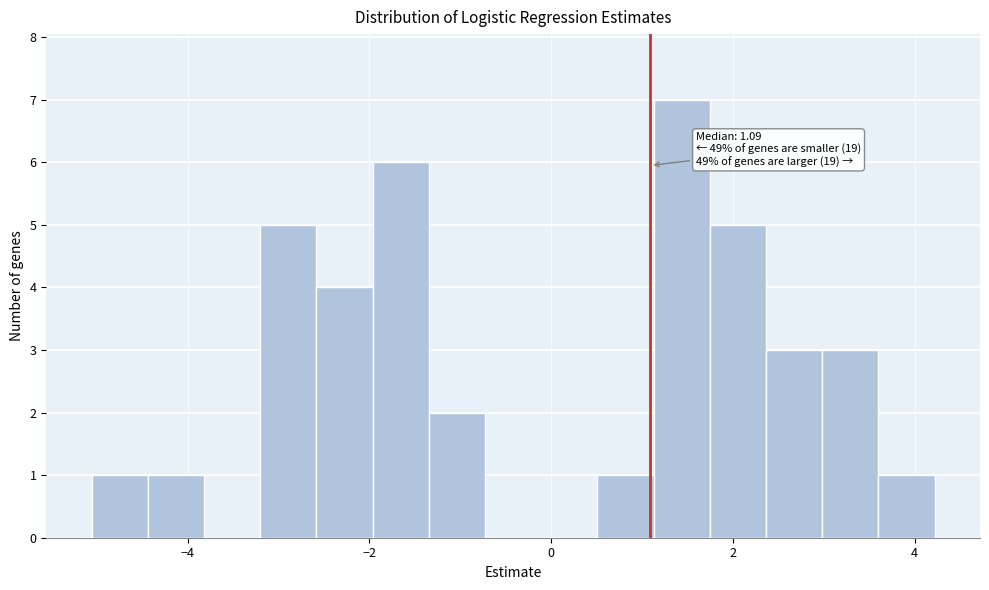

Around what value on the x-axis is the tallest bar? Give the approximate position of its centre, as read against the axis.

1.4